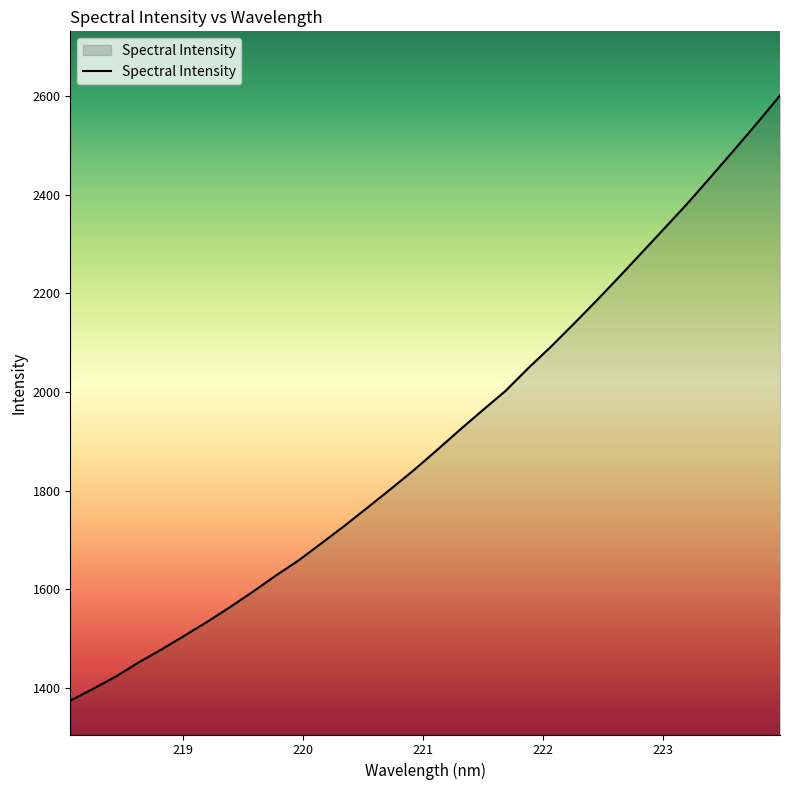

What is the difference between the maximum and minimum values?

1228.0